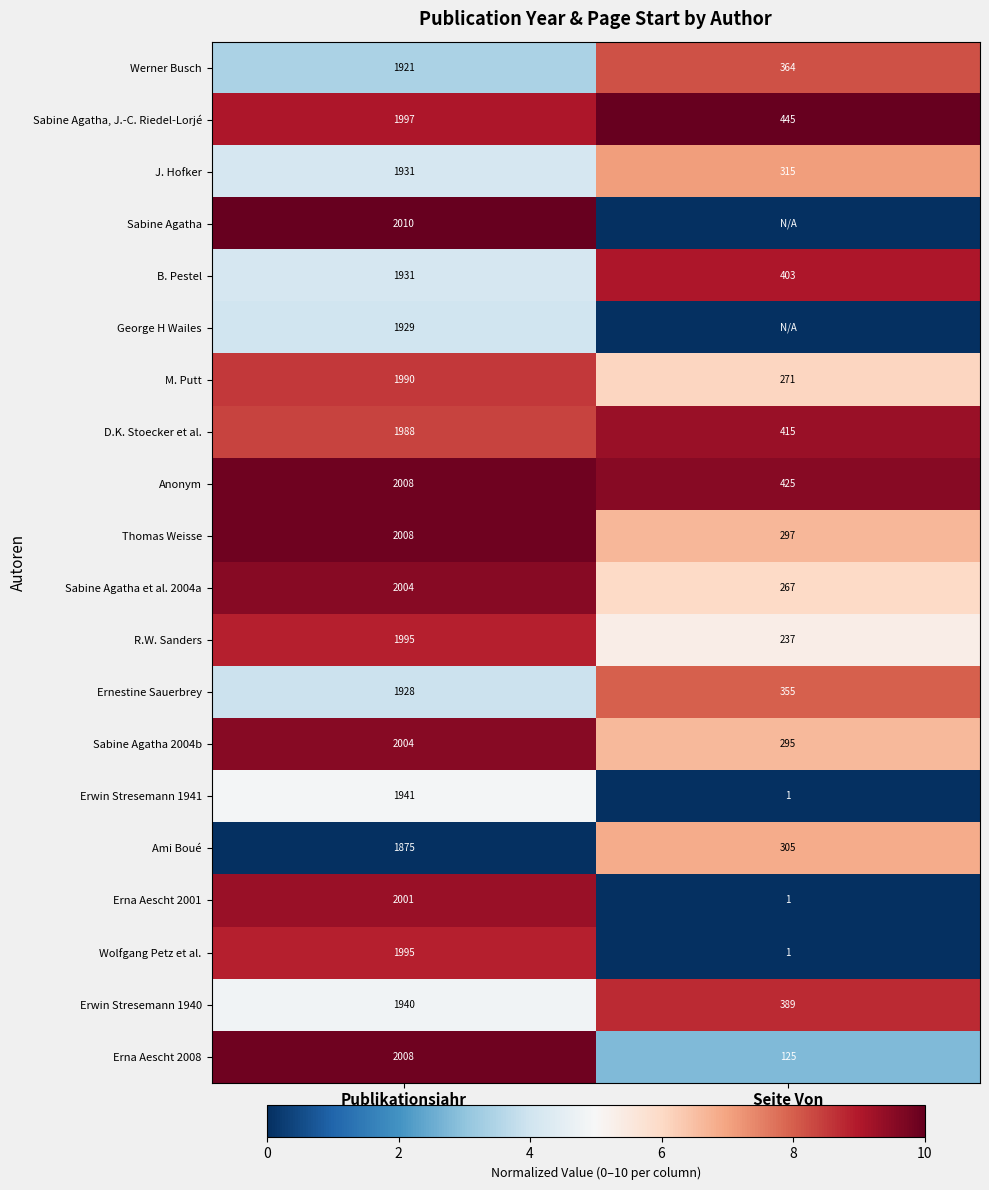

The Ernestine Sauerbrey series shows 1.7 at Seite Von. True or false?

False